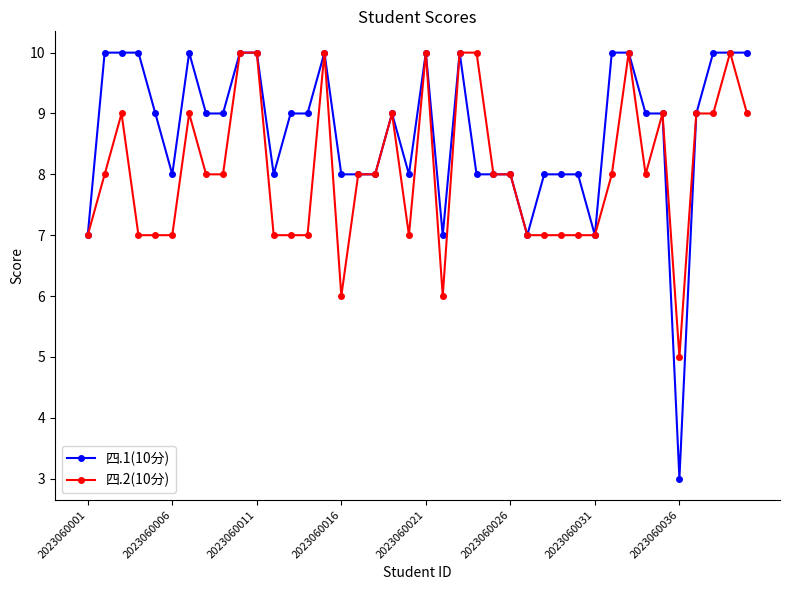

Which series has the largest range (max minus min)?

四.1(10分)